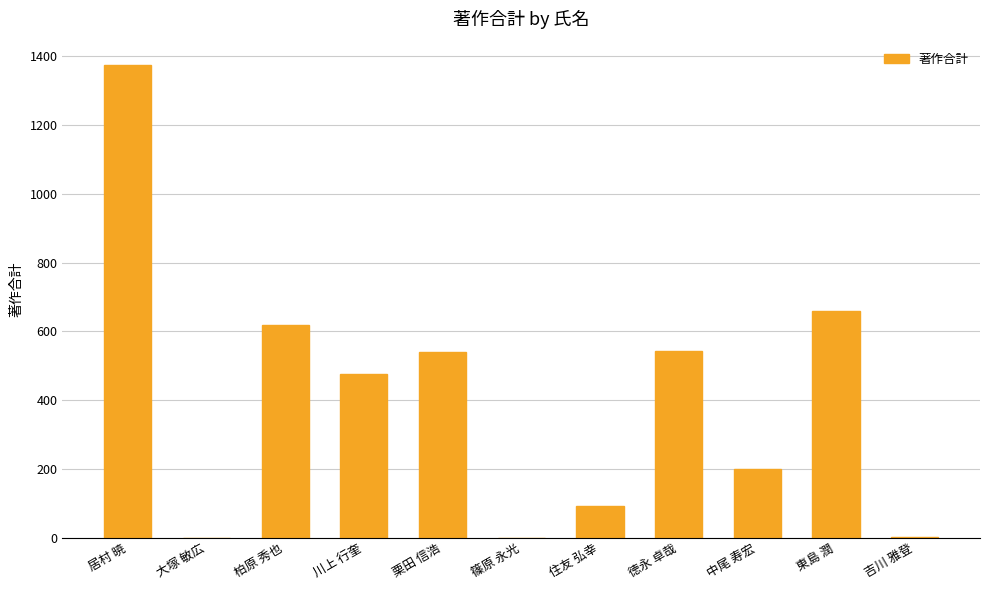

How many data points does each series have?

11